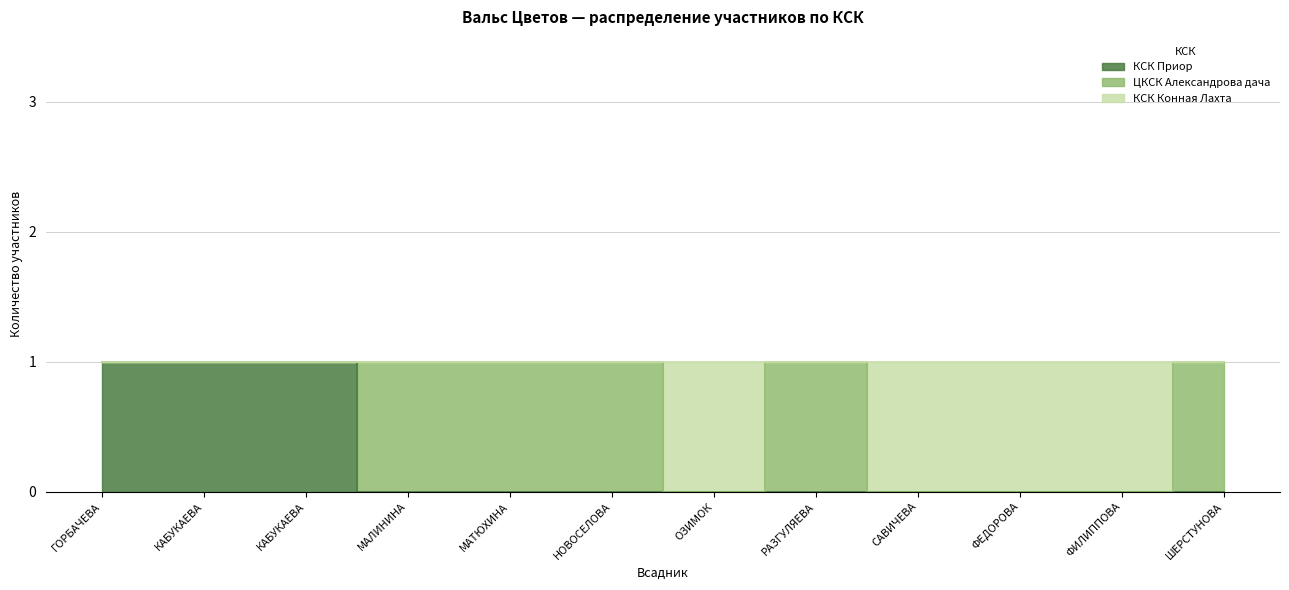

Is the value of КСК Приор at САВИЧЕВА greater than the value of КСК Конная Лахта at МАЛИНИНА?

No